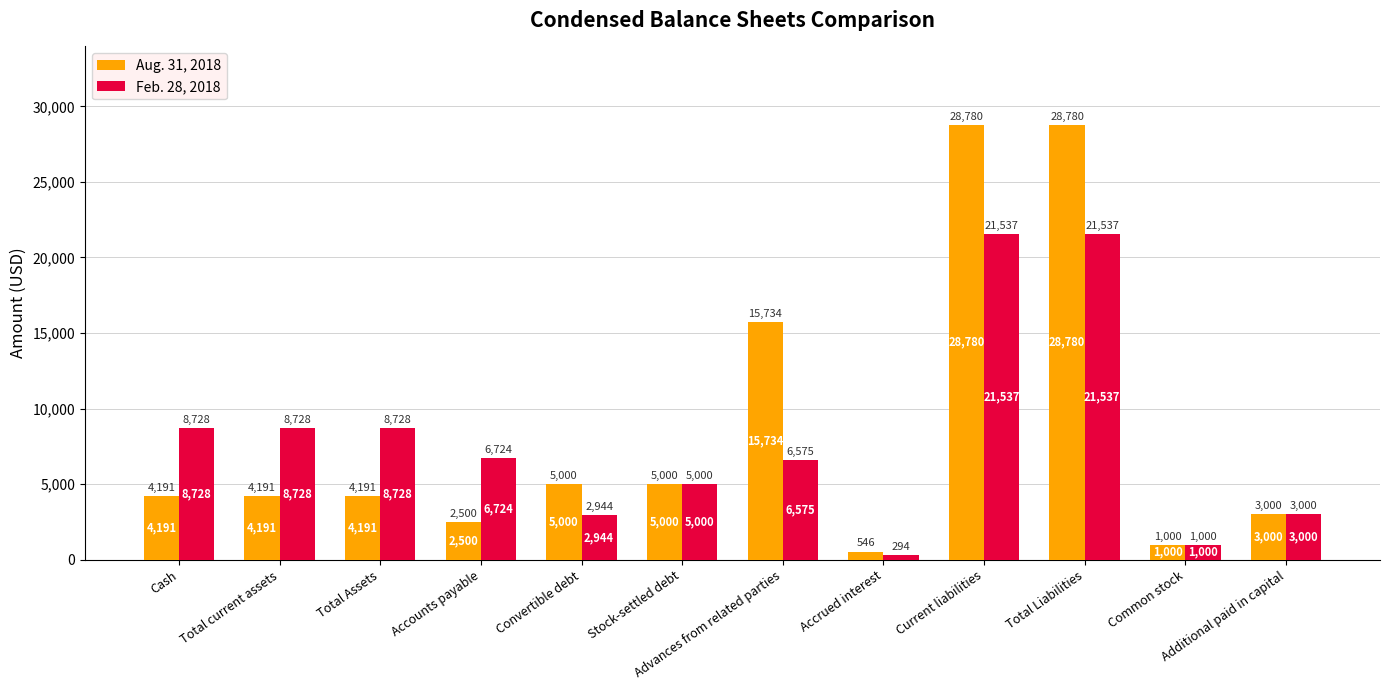

How many groups of bars are there?

12